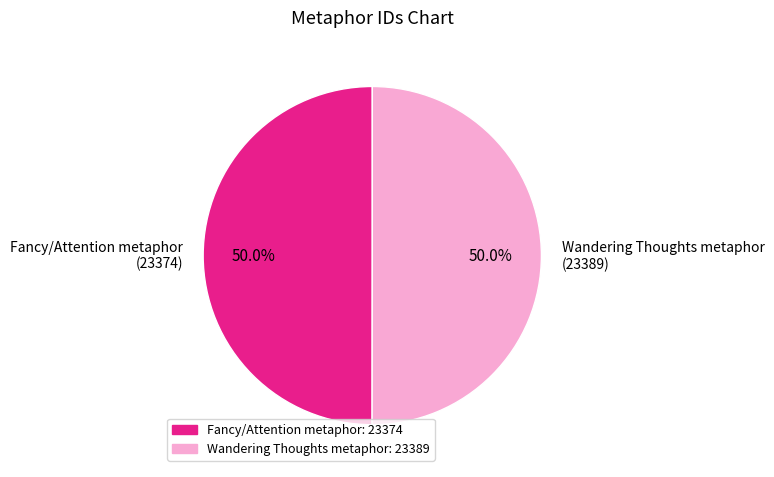

Approximately how many times larger is the value at Fancy/Attention metaphor: 23374 compared to Wandering Thoughts metaphor: 23389?

1.0